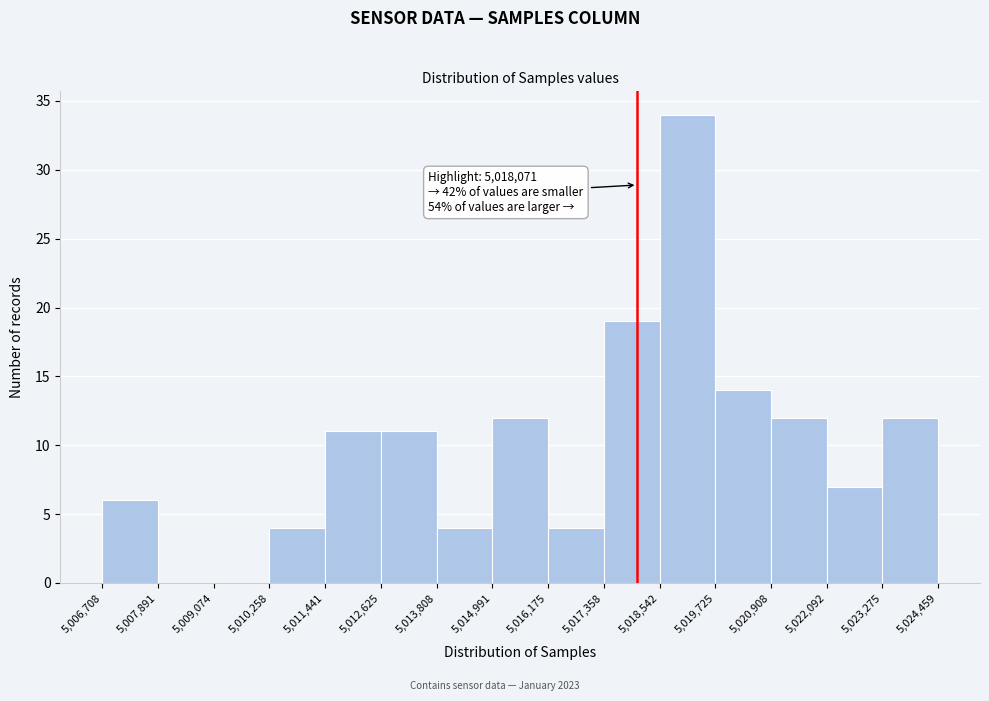

Which range on the x-axis has the tallest bar?

5,018,542 to 5,019,725